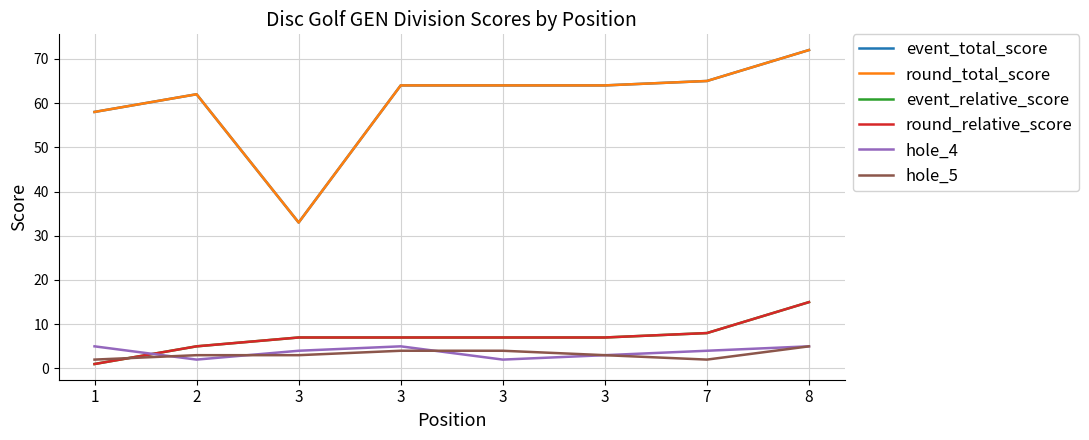

Rank the series at 3 from highest to lowest value.

event_total_score, round_total_score, event_relative_score, round_relative_score, hole_4, hole_5